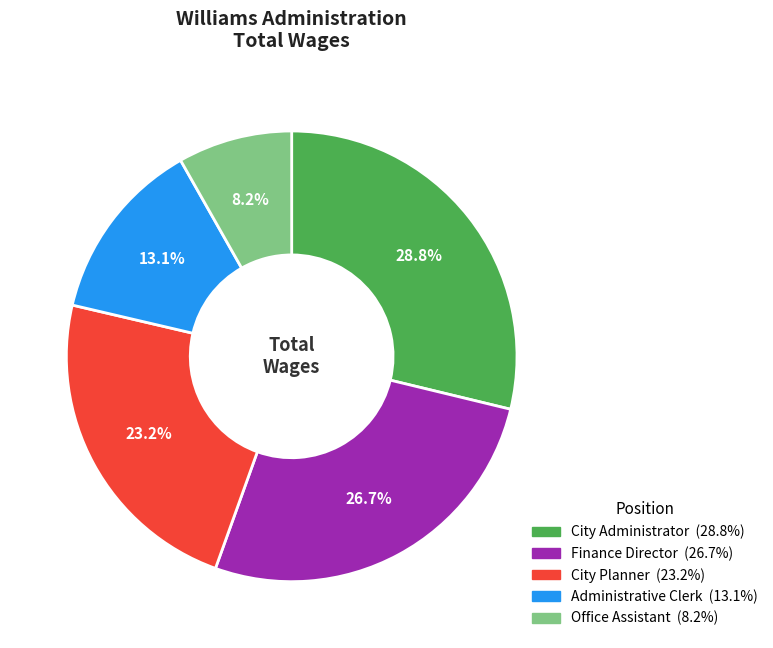

Is it true that Administrative Clerk is 13% of the pie?

True